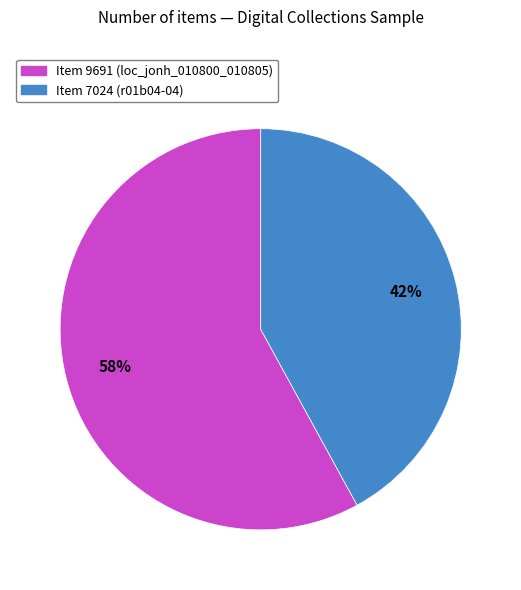

To the nearest percent, what is the combined percentage of Item 7024 (r01b04-04) and Item 9691 (loc_jonh_010800_010805)?

100%